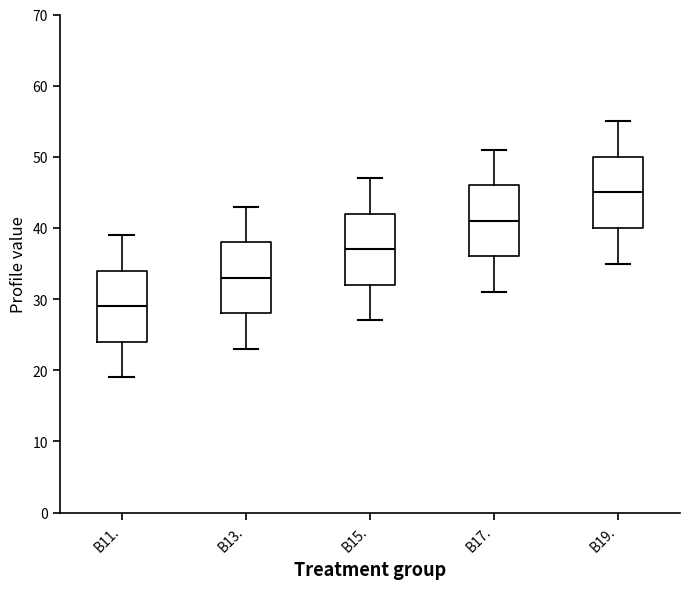

Where is the upper edge of the box for B15. on the y-axis? The values are not printed on the chart, so give them approximately, as read against the axis.

42